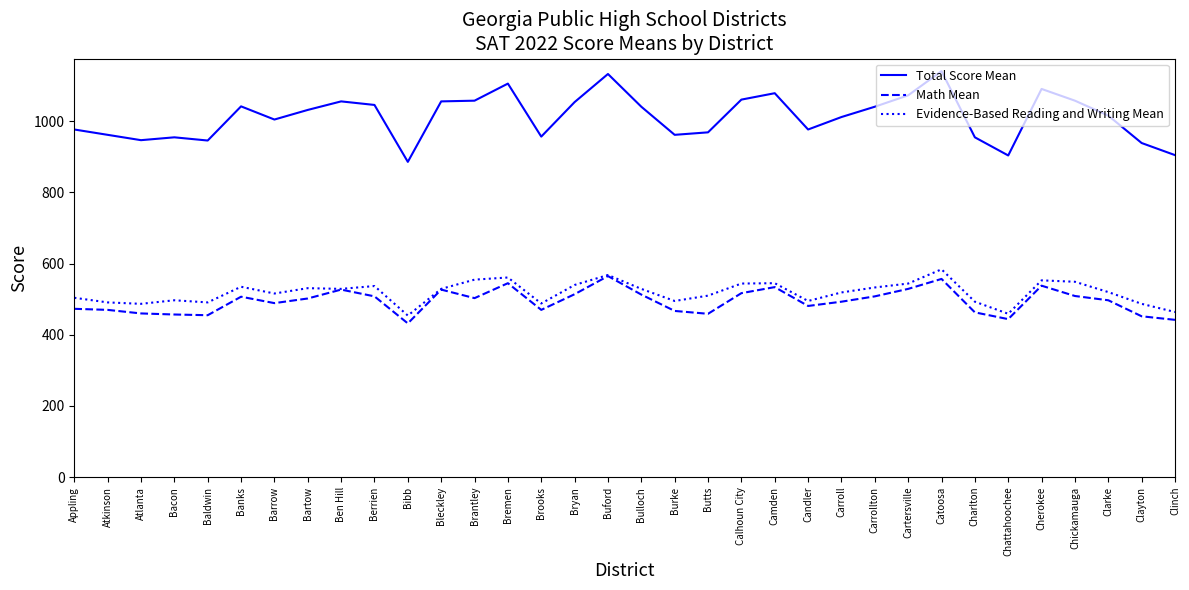

True or false: Total Score Mean and Math Mean cross at least once.

False